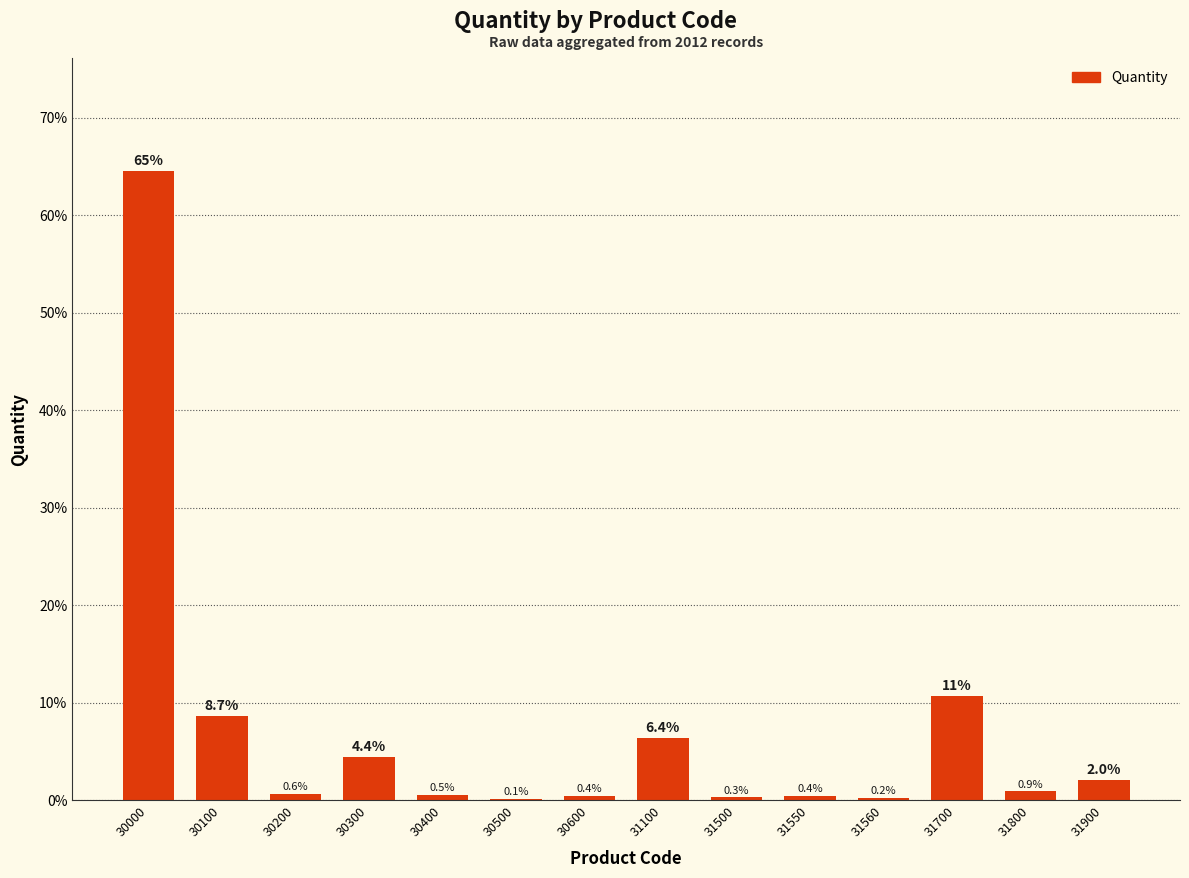

Which label corresponds to the largest value in the chart?

30000